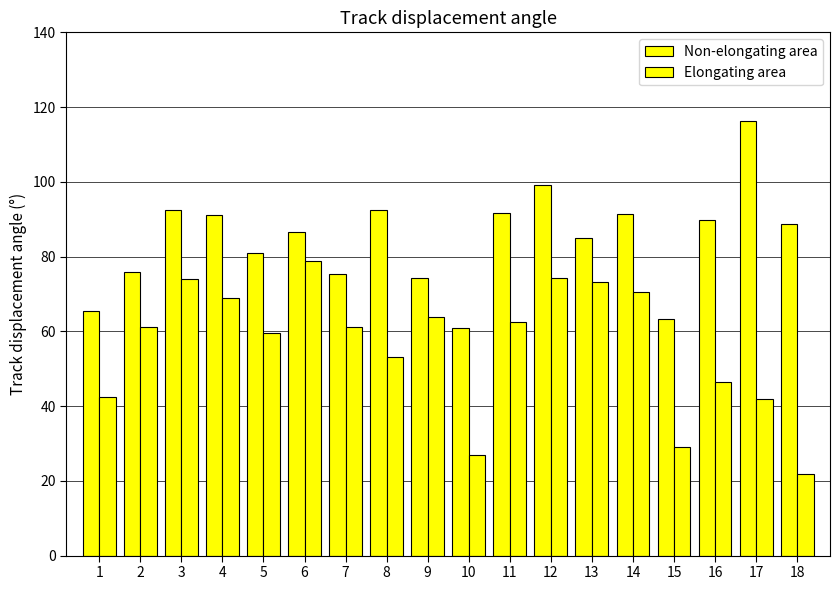

At how many categories does at least one series exceed 53?

18